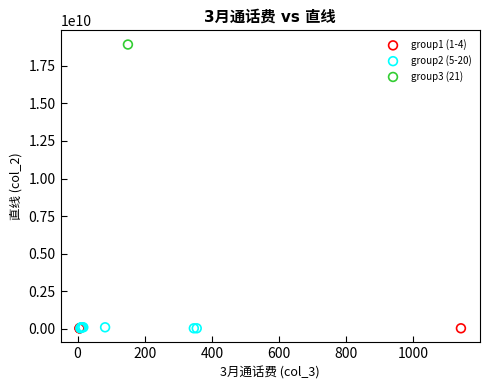

What are all the series names shown in the legend?

group1 (1-4), group2 (5-20), group3 (21)